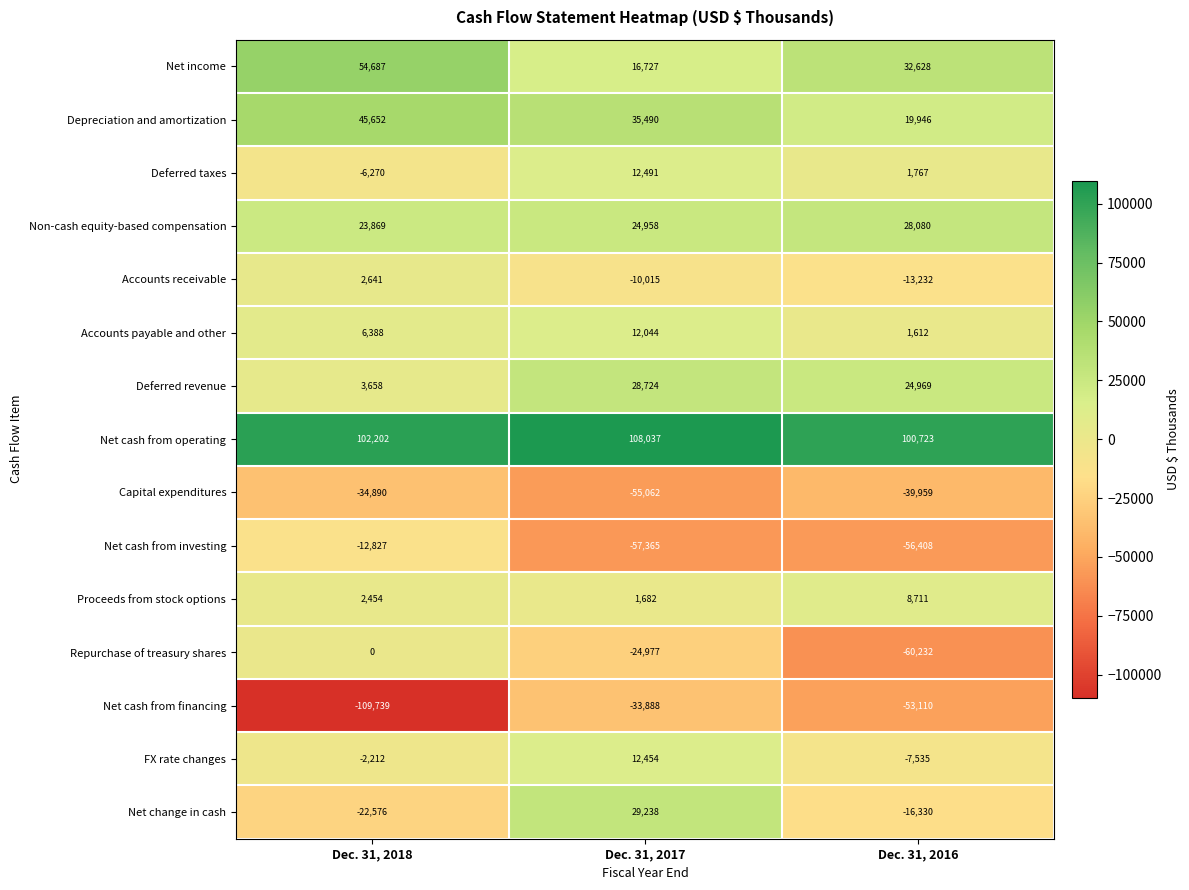

Which label corresponds to the smallest value in the chart?

Dec. 31, 2018